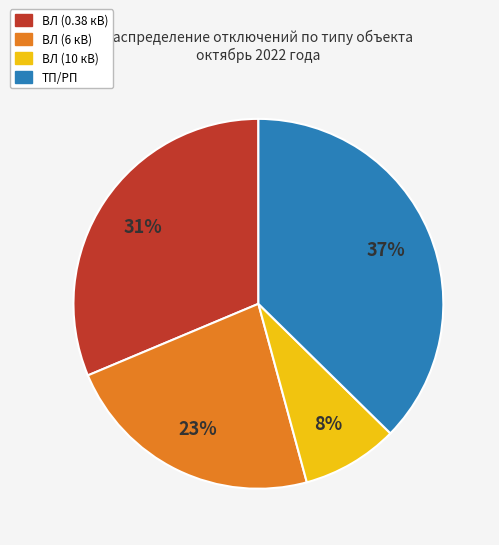

How many slices are in this pie chart?

4